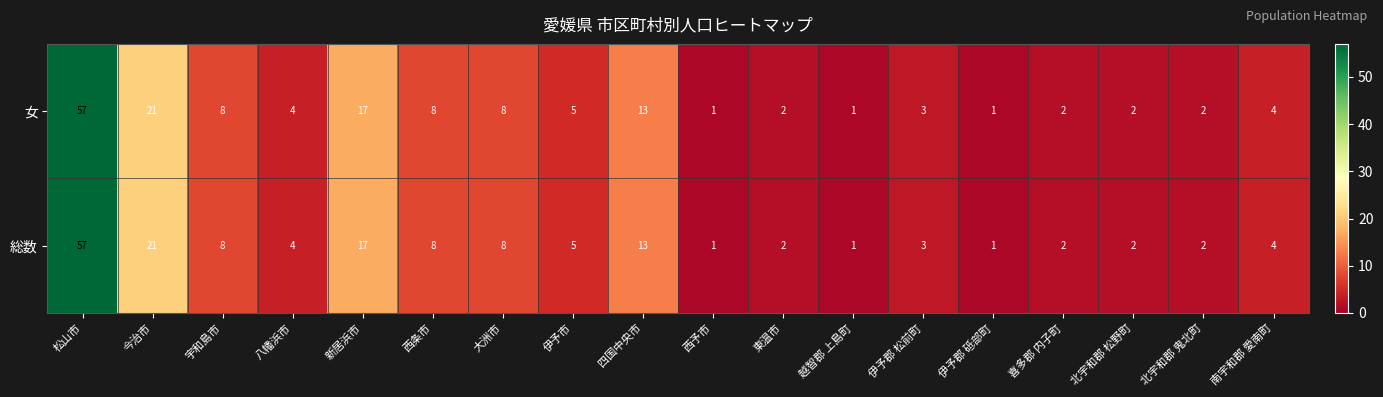

What is the highest value of the 総数 series?

57